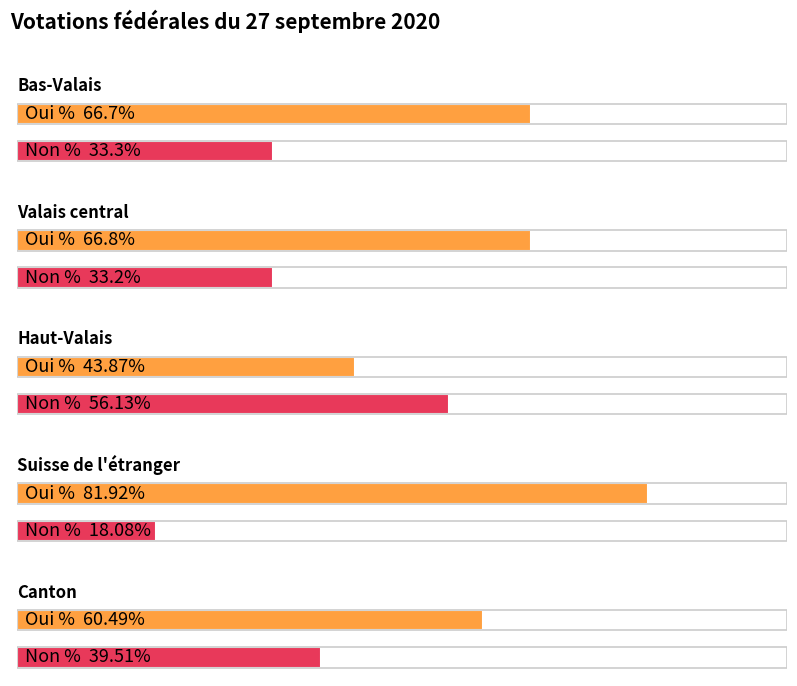

How many bars are there in total?

10